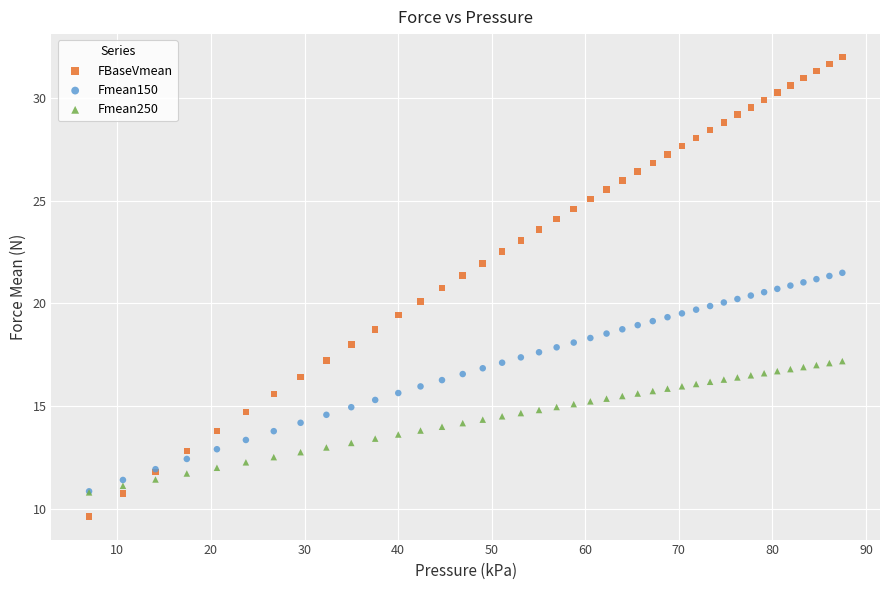

Which series has the widest spread of Y values?

FBaseVmean